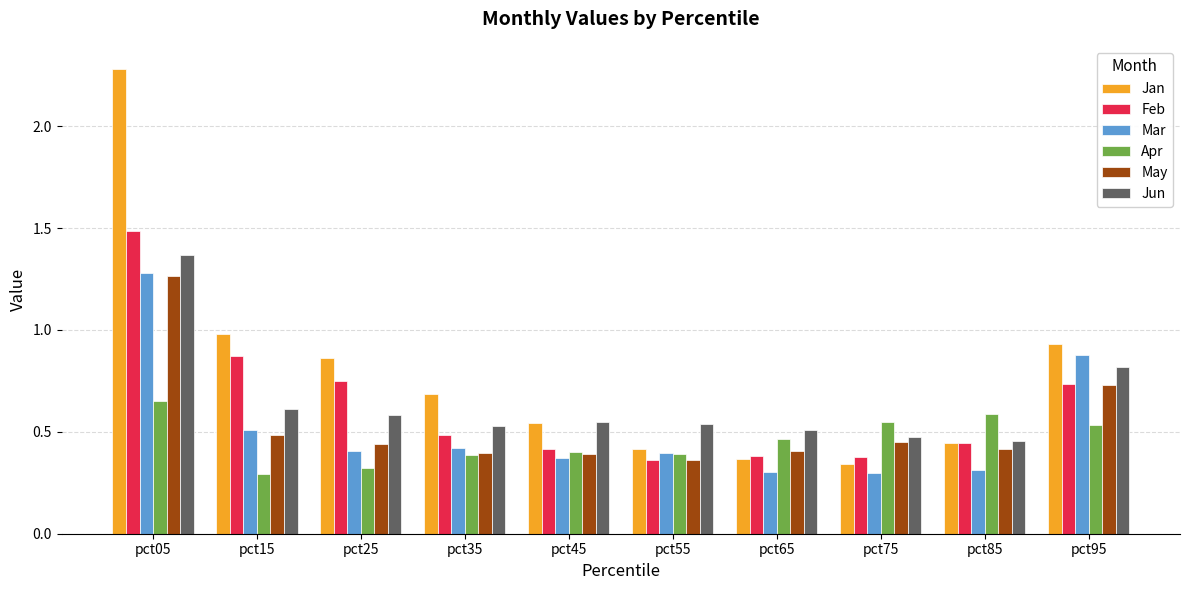

Count the number of categories in the chart.

10